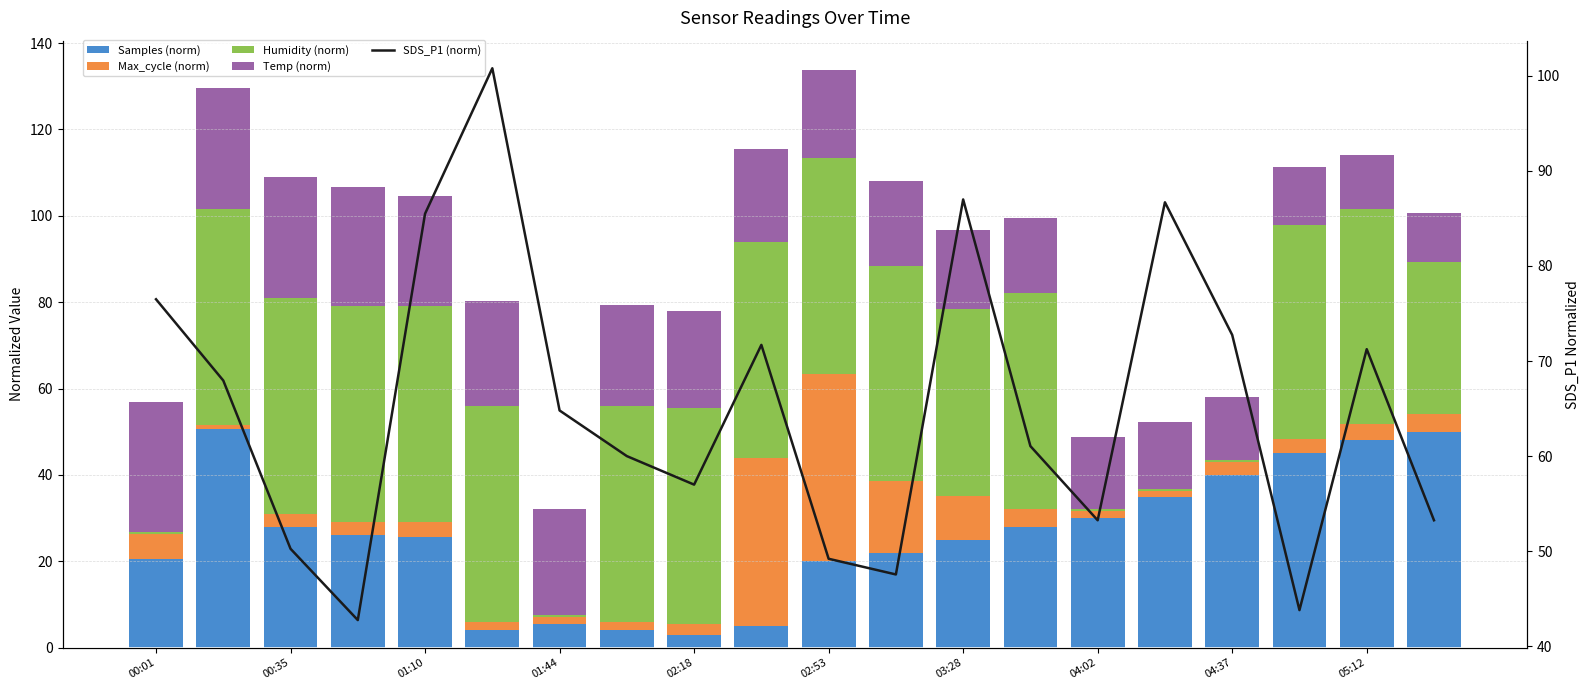

True or false: Samples (norm) has a value of 30.0 at 04:02.

True